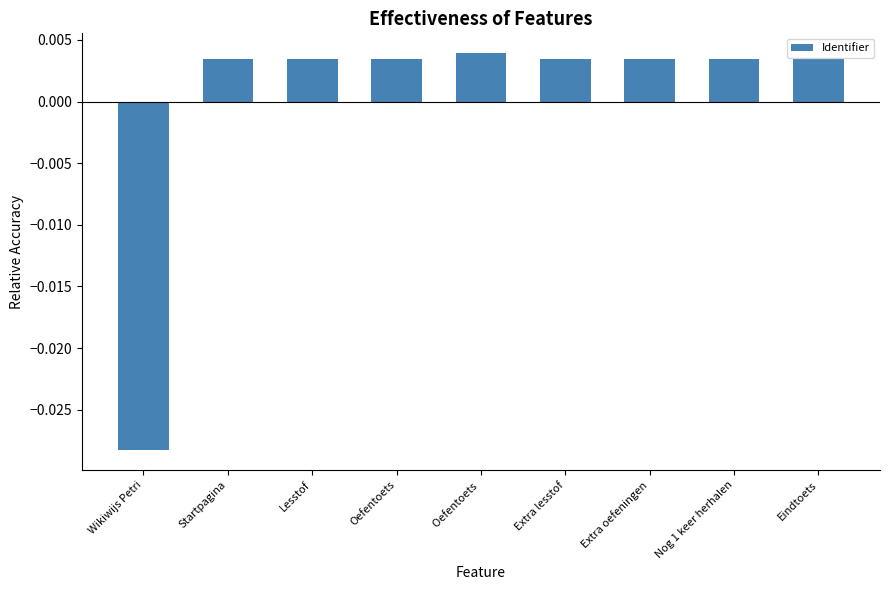

How many positive values are there?

8